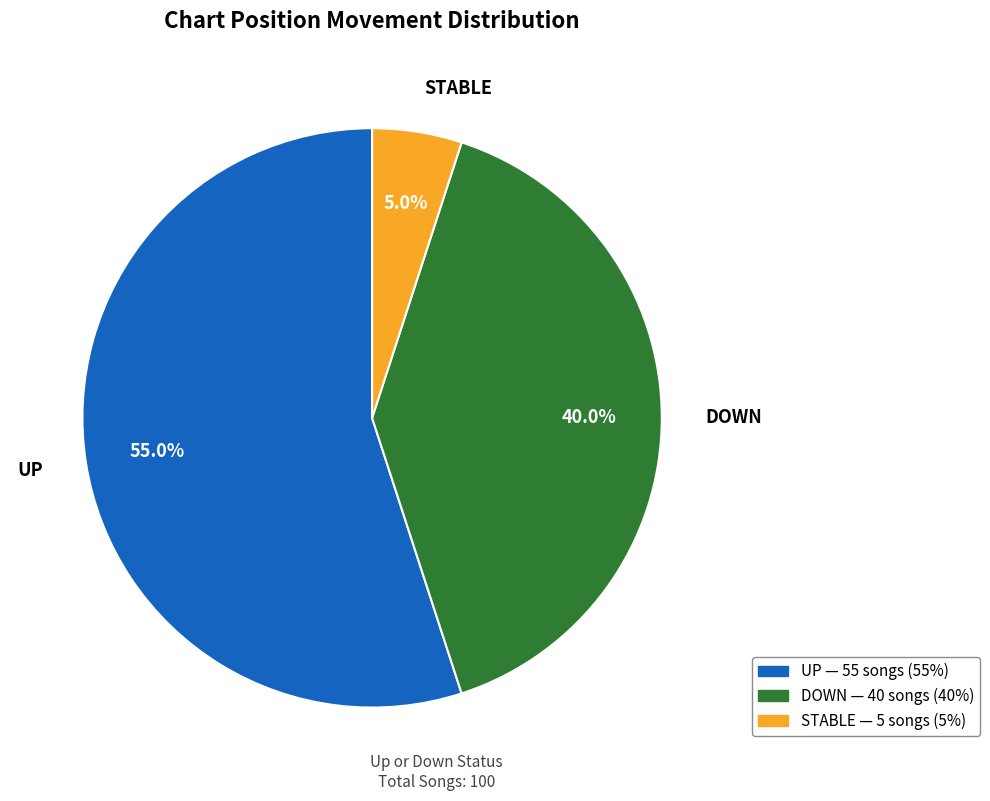

How many segments does this pie chart have?

3